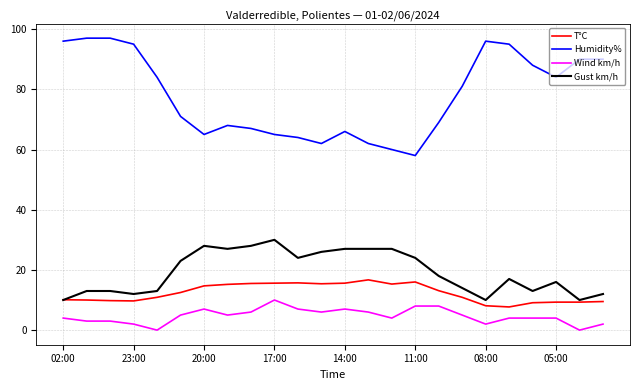

What are all the series names shown in the legend?

T°C, Humidity%, Wind km/h, Gust km/h